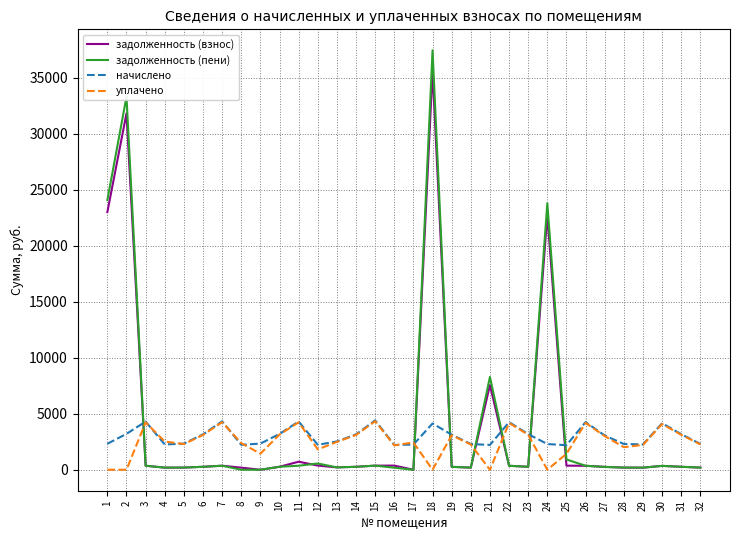

What is the greatest value displayed?

37438.8